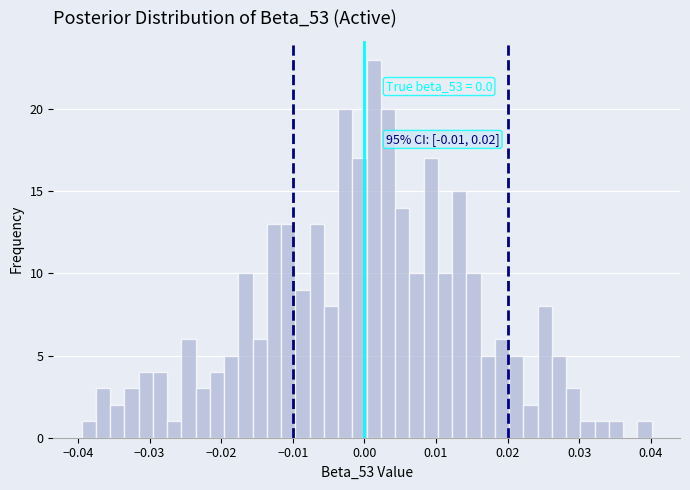

Read against the x-axis, roughly where is the centre of the tallest bar?

0.001